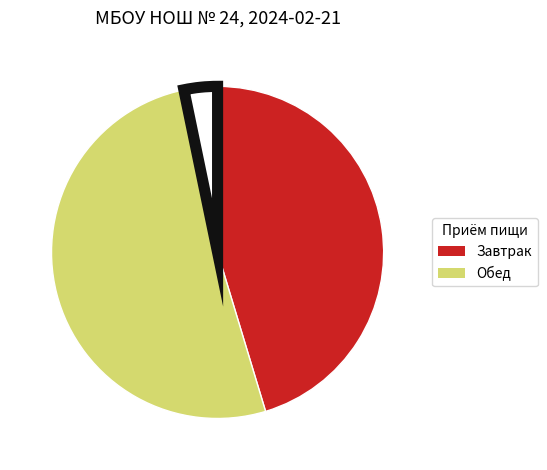

How many slices are in this pie chart?

3